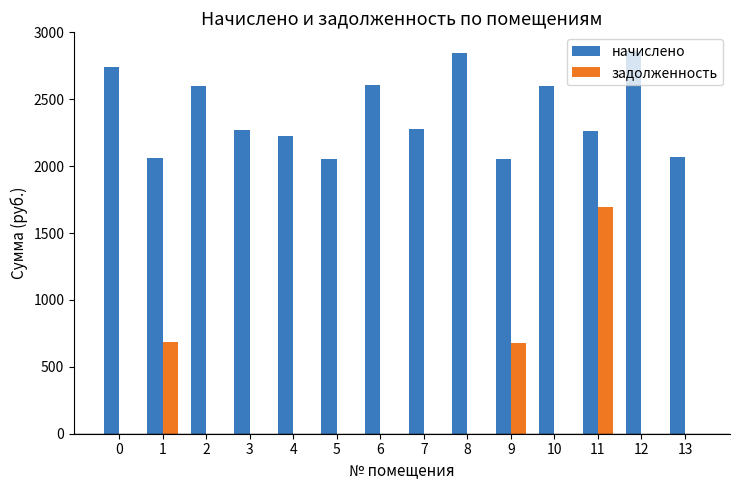

How many data points in задолженность are above 0?

3